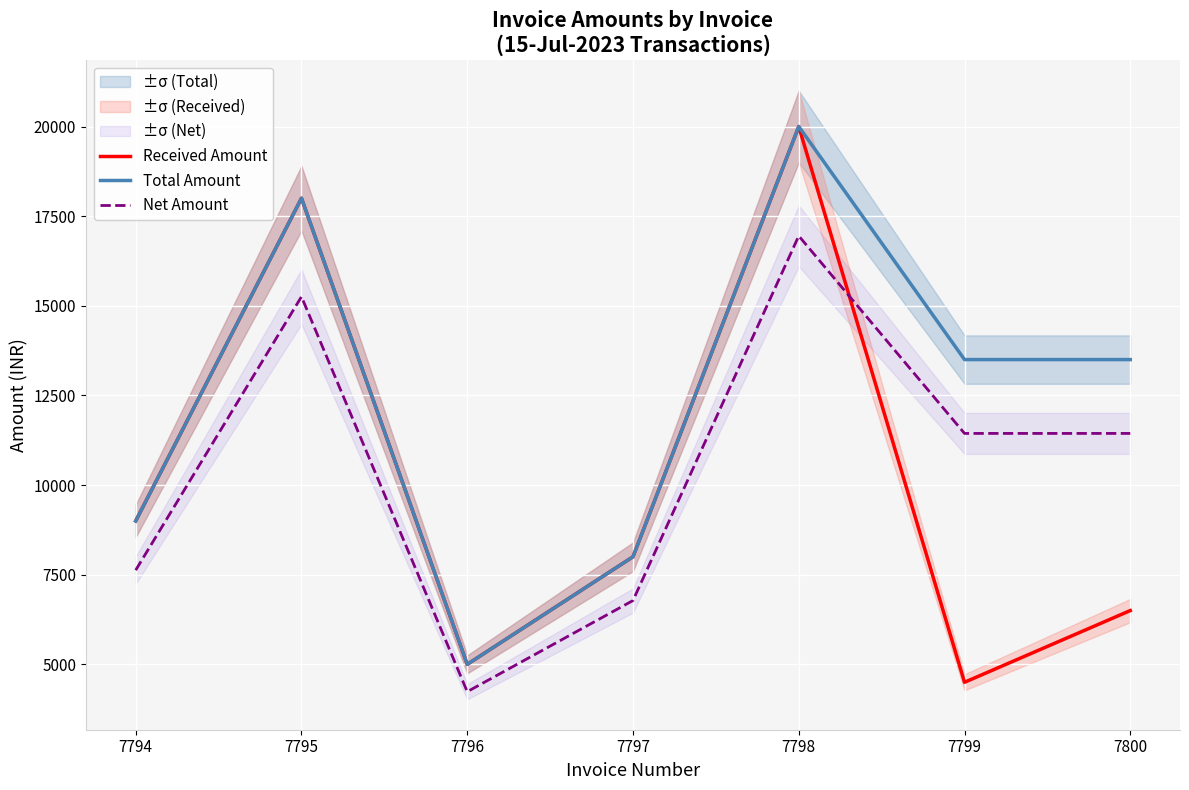

Reading left to right, list all the values displayed in this chart.

Received Amount: 9000.0	18000.0	5000.0	8000.0	20000.0	4500.0	6500.0
Total Amount: 9000.0	18000.0	5000.0	8000.0	20000.0	13500.0	13500.0
Net Amount: 7627.1	15254.2	4237.3	6779.7	16949.2	11440.7	11440.7